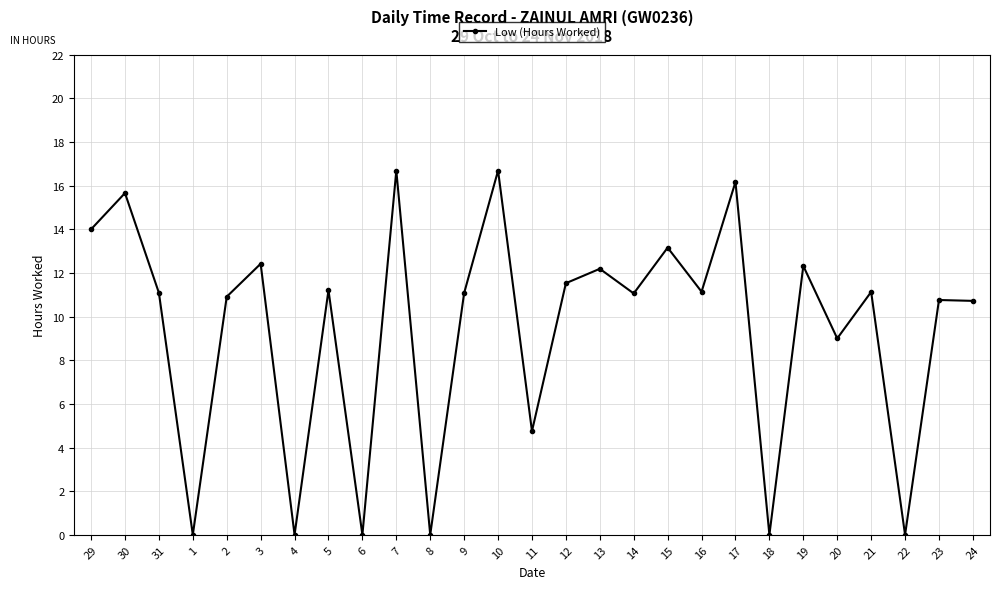

What is the label of the 27th point from the right?

29